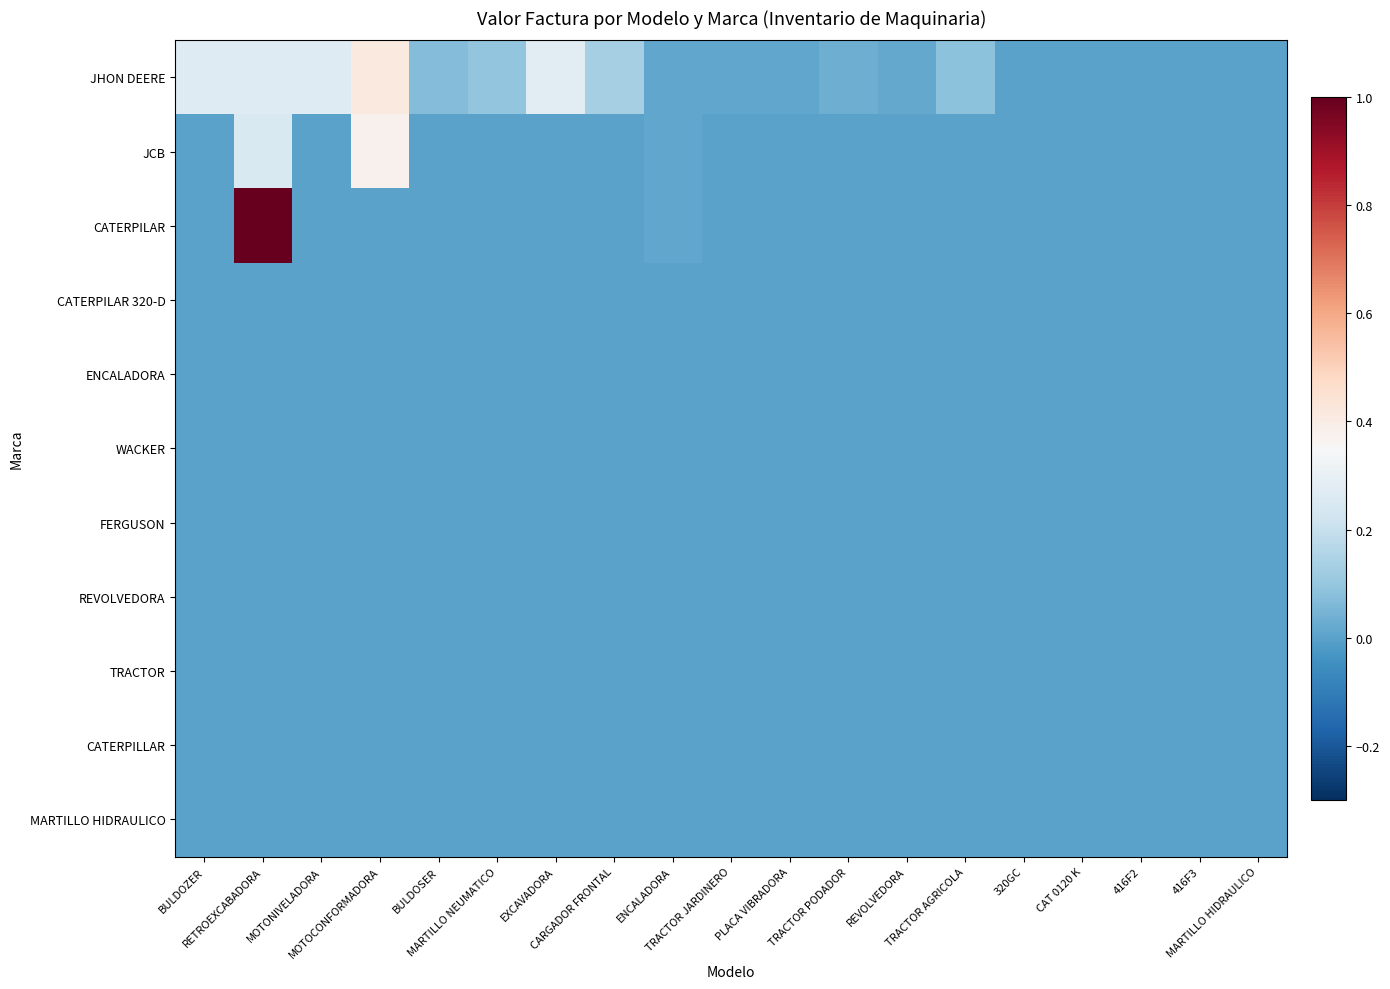

Reading right to left, extract all data points from this chart.

JHON DEERE: MARTILLO HIDRAULICO=0.0	416F3=0.0	416F2=0.0	CAT 0120 K=0.0	320GC=0.0	TRACTOR AGRICOLA=0.1	REVOLVEDORA=0.0	TRACTOR PODADOR=0.0	PLACA VIBRADORA=0.0	TRACTOR JARDINERO=0.0	ENCALADORA=0.0	CARGADOR FRONTAL=0.1	EXCAVADORA=0.3	MARTILLO NEUMATICO=0.1	BULDOSER=0.1	MOTOCONFORMADORA=0.4	MOTONIVELADORA=0.3	RETROEXCABADORA=0.3	BULDOZER=0.3
JCB: MARTILLO HIDRAULICO=0.0	416F3=0.0	416F2=0.0	CAT 0120 K=0.0	320GC=0.0	TRACTOR AGRICOLA=0.0	REVOLVEDORA=0.0	TRACTOR PODADOR=0.0	PLACA VIBRADORA=0.0	TRACTOR JARDINERO=0.0	ENCALADORA=0.0	CARGADOR FRONTAL=0.0	EXCAVADORA=0.0	MARTILLO NEUMATICO=0.0	BULDOSER=0.0	MOTOCONFORMADORA=0.4	MOTONIVELADORA=0.0	RETROEXCABADORA=0.3	BULDOZER=0.0
CATERPILAR: MARTILLO HIDRAULICO=0.0	416F3=0.0	416F2=0.0	CAT 0120 K=0.0	320GC=0.0	TRACTOR AGRICOLA=0.0	REVOLVEDORA=0.0	TRACTOR PODADOR=0.0	PLACA VIBRADORA=0.0	TRACTOR JARDINERO=0.0	ENCALADORA=0.0	CARGADOR FRONTAL=0.0	EXCAVADORA=0.0	MARTILLO NEUMATICO=0.0	BULDOSER=0.0	MOTOCONFORMADORA=0.0	MOTONIVELADORA=0.0	RETROEXCABADORA=1.0	BULDOZER=0.0
CATERPILAR 320-D: MARTILLO HIDRAULICO=0.0	416F3=0.0	416F2=0.0	CAT 0120 K=0.0	320GC=0.0	TRACTOR AGRICOLA=0.0	REVOLVEDORA=0.0	TRACTOR PODADOR=0.0	PLACA VIBRADORA=0.0	TRACTOR JARDINERO=0.0	ENCALADORA=0.0	CARGADOR FRONTAL=0.0	EXCAVADORA=0.0	MARTILLO NEUMATICO=0.0	BULDOSER=0.0	MOTOCONFORMADORA=0.0	MOTONIVELADORA=0.0	RETROEXCABADORA=0.0	BULDOZER=0.0
ENCALADORA: MARTILLO HIDRAULICO=0.0	416F3=0.0	416F2=0.0	CAT 0120 K=0.0	320GC=0.0	TRACTOR AGRICOLA=0.0	REVOLVEDORA=0.0	TRACTOR PODADOR=0.0	PLACA VIBRADORA=0.0	TRACTOR JARDINERO=0.0	ENCALADORA=0.0	CARGADOR FRONTAL=0.0	EXCAVADORA=0.0	MARTILLO NEUMATICO=0.0	BULDOSER=0.0	MOTOCONFORMADORA=0.0	MOTONIVELADORA=0.0	RETROEXCABADORA=0.0	BULDOZER=0.0
WACKER: MARTILLO HIDRAULICO=0.0	416F3=0.0	416F2=0.0	CAT 0120 K=0.0	320GC=0.0	TRACTOR AGRICOLA=0.0	REVOLVEDORA=0.0	TRACTOR PODADOR=0.0	PLACA VIBRADORA=0.0	TRACTOR JARDINERO=0.0	ENCALADORA=0.0	CARGADOR FRONTAL=0.0	EXCAVADORA=0.0	MARTILLO NEUMATICO=0.0	BULDOSER=0.0	MOTOCONFORMADORA=0.0	MOTONIVELADORA=0.0	RETROEXCABADORA=0.0	BULDOZER=0.0
FERGUSON: MARTILLO HIDRAULICO=0.0	416F3=0.0	416F2=0.0	CAT 0120 K=0.0	320GC=0.0	TRACTOR AGRICOLA=0.0	REVOLVEDORA=0.0	TRACTOR PODADOR=0.0	PLACA VIBRADORA=0.0	TRACTOR JARDINERO=0.0	ENCALADORA=0.0	CARGADOR FRONTAL=0.0	EXCAVADORA=0.0	MARTILLO NEUMATICO=0.0	BULDOSER=0.0	MOTOCONFORMADORA=0.0	MOTONIVELADORA=0.0	RETROEXCABADORA=0.0	BULDOZER=0.0
REVOLVEDORA: MARTILLO HIDRAULICO=0.0	416F3=0.0	416F2=0.0	CAT 0120 K=0.0	320GC=0.0	TRACTOR AGRICOLA=0.0	REVOLVEDORA=0.0	TRACTOR PODADOR=0.0	PLACA VIBRADORA=0.0	TRACTOR JARDINERO=0.0	ENCALADORA=0.0	CARGADOR FRONTAL=0.0	EXCAVADORA=0.0	MARTILLO NEUMATICO=0.0	BULDOSER=0.0	MOTOCONFORMADORA=0.0	MOTONIVELADORA=0.0	RETROEXCABADORA=0.0	BULDOZER=0.0
TRACTOR: MARTILLO HIDRAULICO=0.0	416F3=0.0	416F2=0.0	CAT 0120 K=0.0	320GC=0.0	TRACTOR AGRICOLA=0.0	REVOLVEDORA=0.0	TRACTOR PODADOR=0.0	PLACA VIBRADORA=0.0	TRACTOR JARDINERO=0.0	ENCALADORA=0.0	CARGADOR FRONTAL=0.0	EXCAVADORA=0.0	MARTILLO NEUMATICO=0.0	BULDOSER=0.0	MOTOCONFORMADORA=0.0	MOTONIVELADORA=0.0	RETROEXCABADORA=0.0	BULDOZER=0.0
CATERPILLAR: MARTILLO HIDRAULICO=0.0	416F3=0.0	416F2=0.0	CAT 0120 K=0.0	320GC=0.0	TRACTOR AGRICOLA=0.0	REVOLVEDORA=0.0	TRACTOR PODADOR=0.0	PLACA VIBRADORA=0.0	TRACTOR JARDINERO=0.0	ENCALADORA=0.0	CARGADOR FRONTAL=0.0	EXCAVADORA=0.0	MARTILLO NEUMATICO=0.0	BULDOSER=0.0	MOTOCONFORMADORA=0.0	MOTONIVELADORA=0.0	RETROEXCABADORA=0.0	BULDOZER=0.0
MARTILLO HIDRAULICO: MARTILLO HIDRAULICO=0.0	416F3=0.0	416F2=0.0	CAT 0120 K=0.0	320GC=0.0	TRACTOR AGRICOLA=0.0	REVOLVEDORA=0.0	TRACTOR PODADOR=0.0	PLACA VIBRADORA=0.0	TRACTOR JARDINERO=0.0	ENCALADORA=0.0	CARGADOR FRONTAL=0.0	EXCAVADORA=0.0	MARTILLO NEUMATICO=0.0	BULDOSER=0.0	MOTOCONFORMADORA=0.0	MOTONIVELADORA=0.0	RETROEXCABADORA=0.0	BULDOZER=0.0